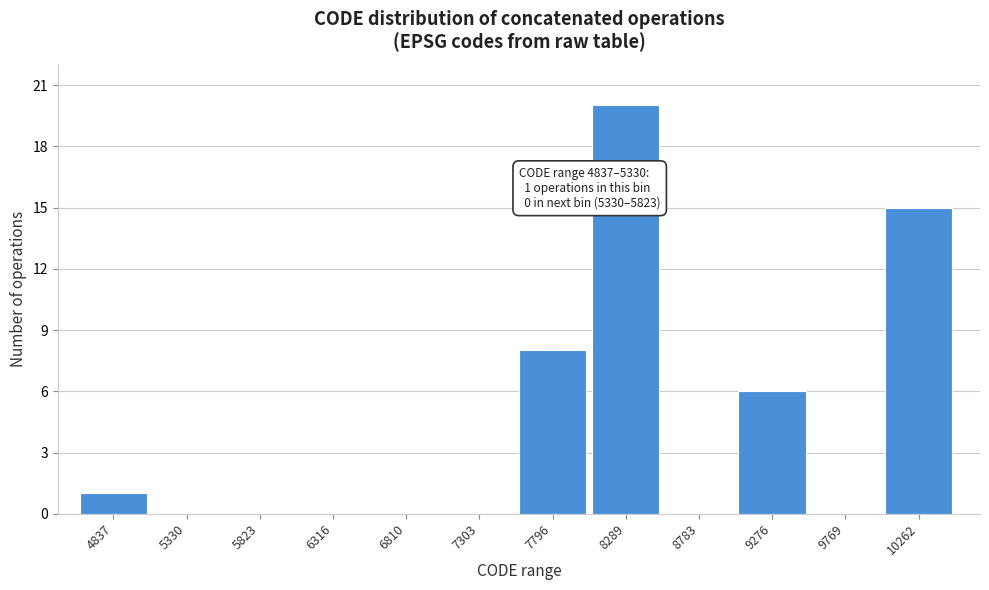

Reading right to left, what are all the values shown in this chart?

10262=15	9769=0	9276=6	8783=0	8289=20	7796=8	7303=0	6810=0	6316=0	5823=0	5330=0	4837=1